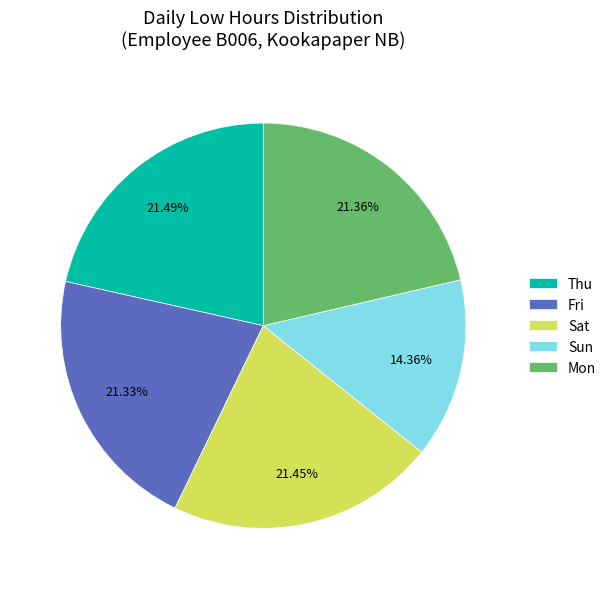

Count the number of slices in the pie.

5